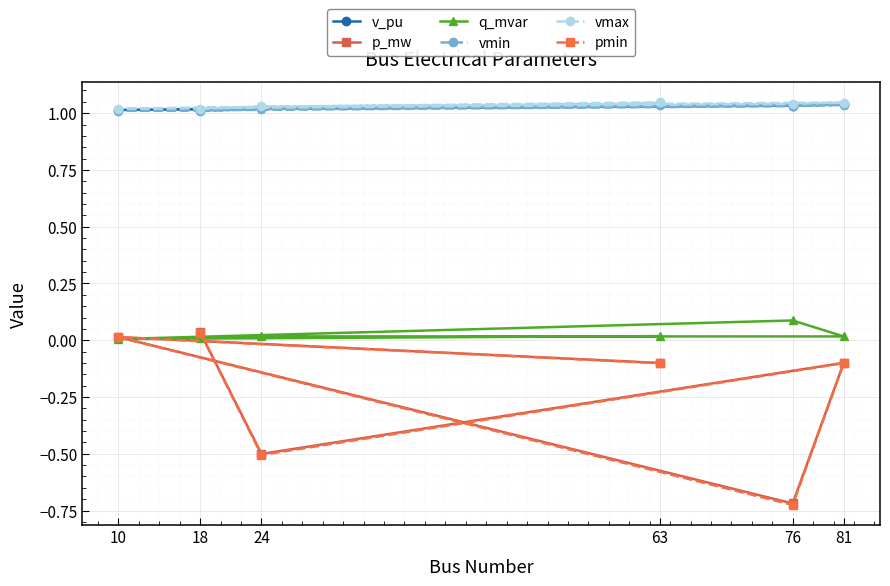

What is the total value across all series at 76?

1.7